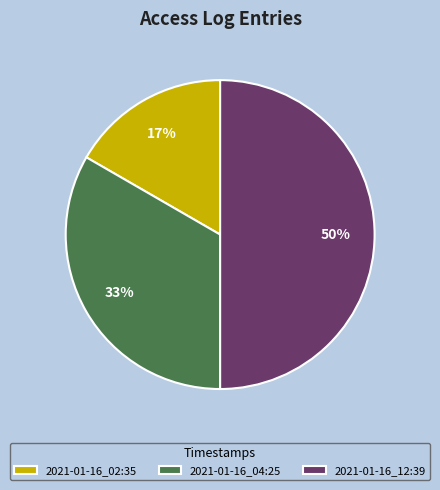

Is the sum of 2021-01-16_12:39 and 2021-01-16_04:25 greater than half?

Yes